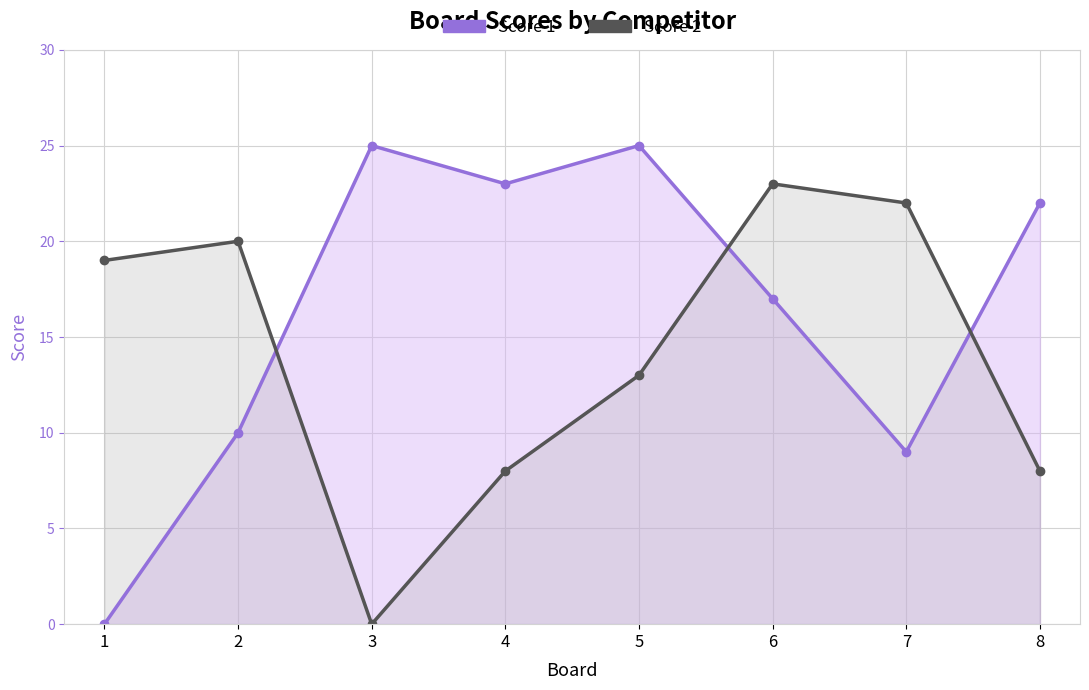

The value of Score 1 at 3 is 25. True or false?

True